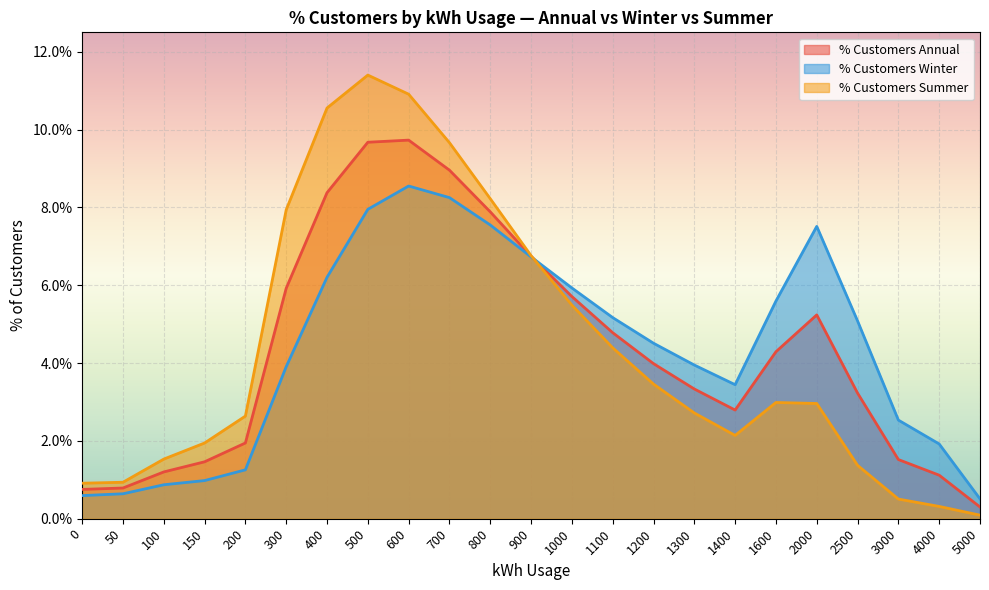

True or false: % Customers Summer has more than 0 points higher than both neighbors.

True